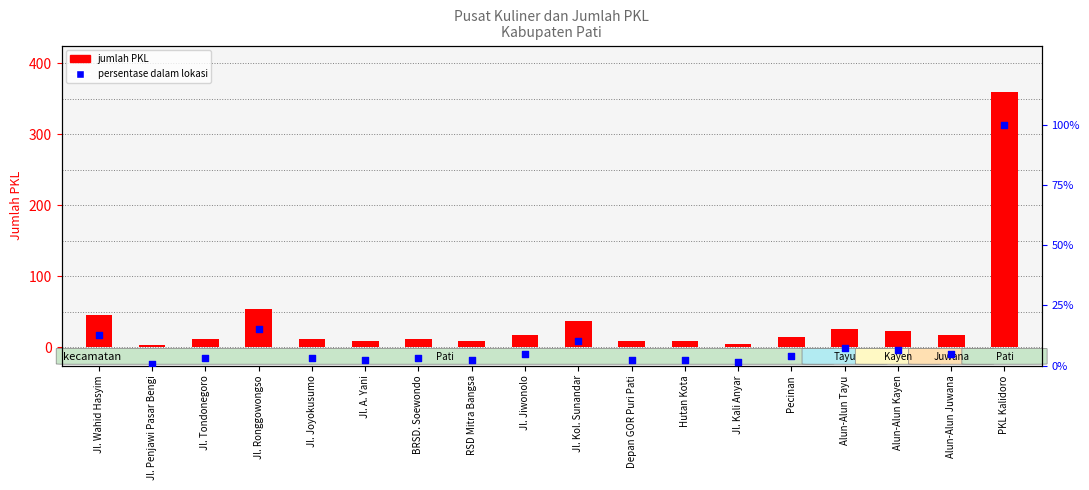

Is the value of Jumlah PKL at Jl. Joyokusumo greater than the value of persentase dalam lokasi at RSD Mitra Bangsa?

Yes